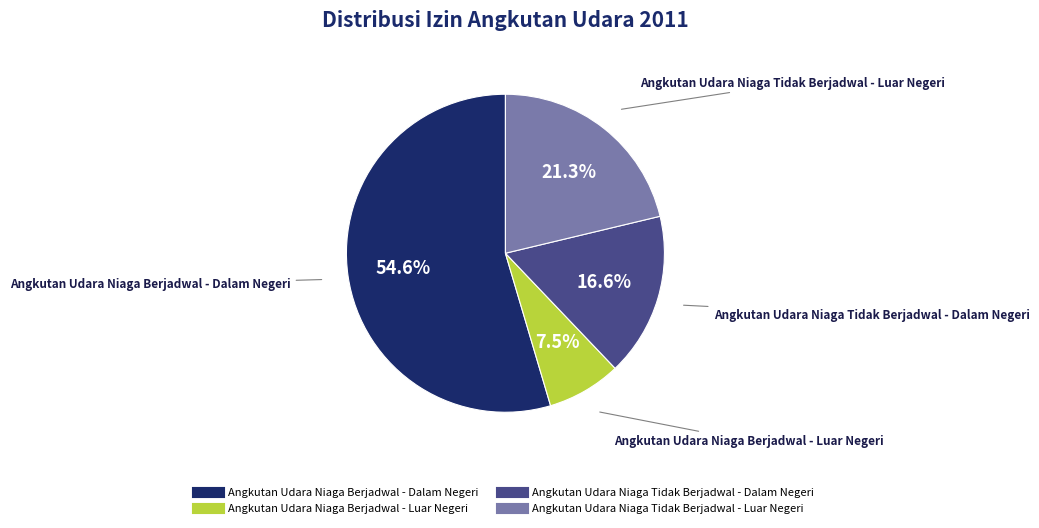

Do Angkutan Udara Niaga Berjadwal - Dalam Negeri and Angkutan Udara Niaga Tidak Berjadwal - Dalam Negeri together represent more than half of the pie?

Yes